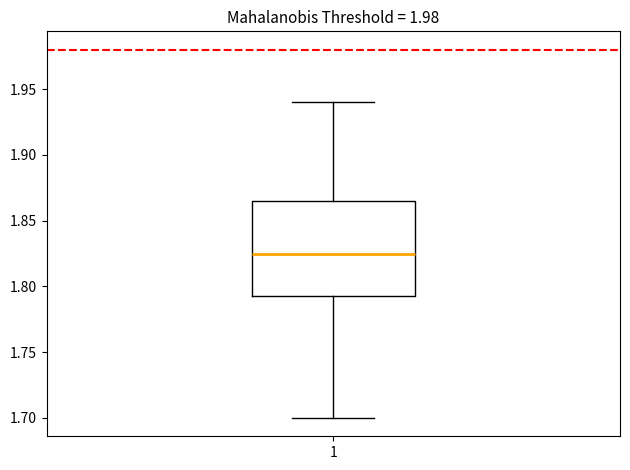

Read this box plot against the y-axis: the position of the median line, the range covered by the box, and the ends of both whiskers. The values are not printed on the chart, so give them approximately, as read against the axis.

median 1.825, box 1.795 to 1.865, whiskers 1.700 to 1.940